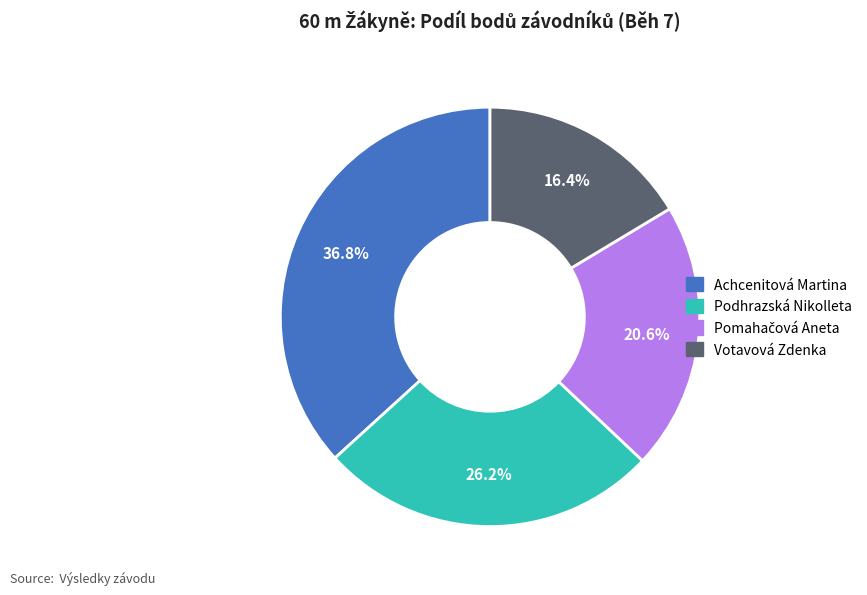

How much of the chart is everything except Achcenitová Martina?

63.2%